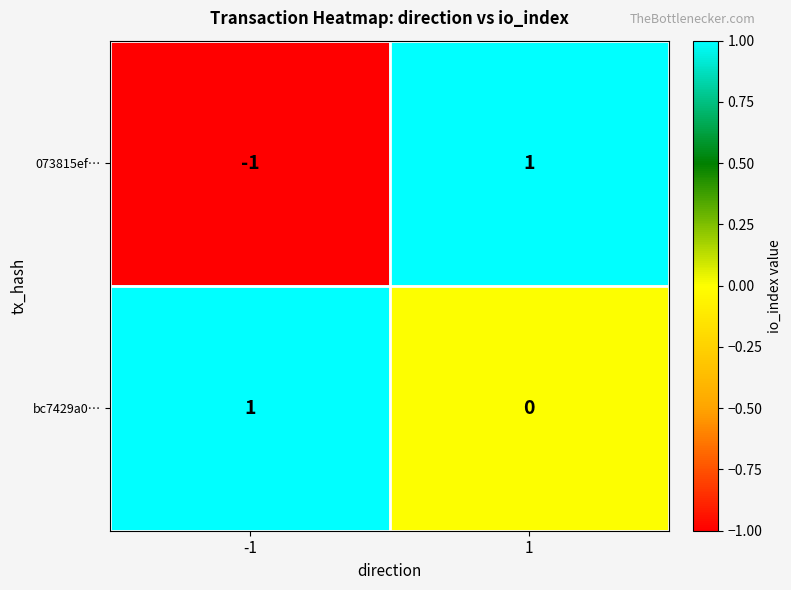

Which series has the widest spread of values?

073815ef…